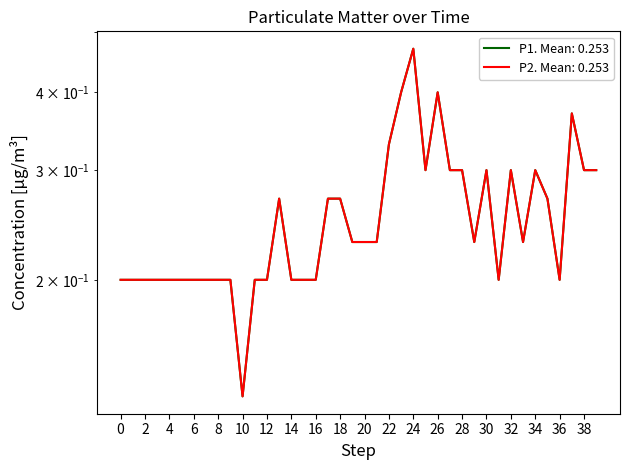

Is this an area chart (filled region under the line)?

No